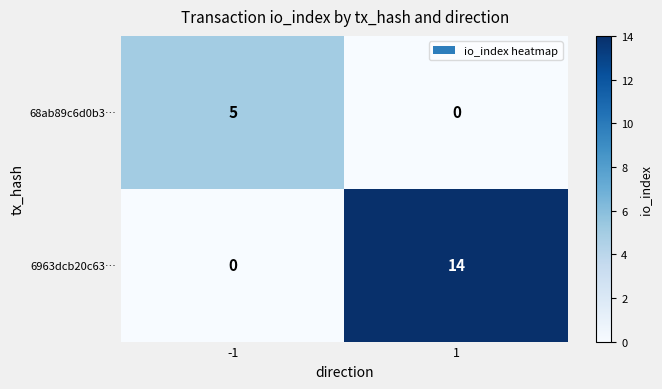

At -1, list the series in order from largest to smallest.

68ab89c6d0b3…, 6963dcb20c63…